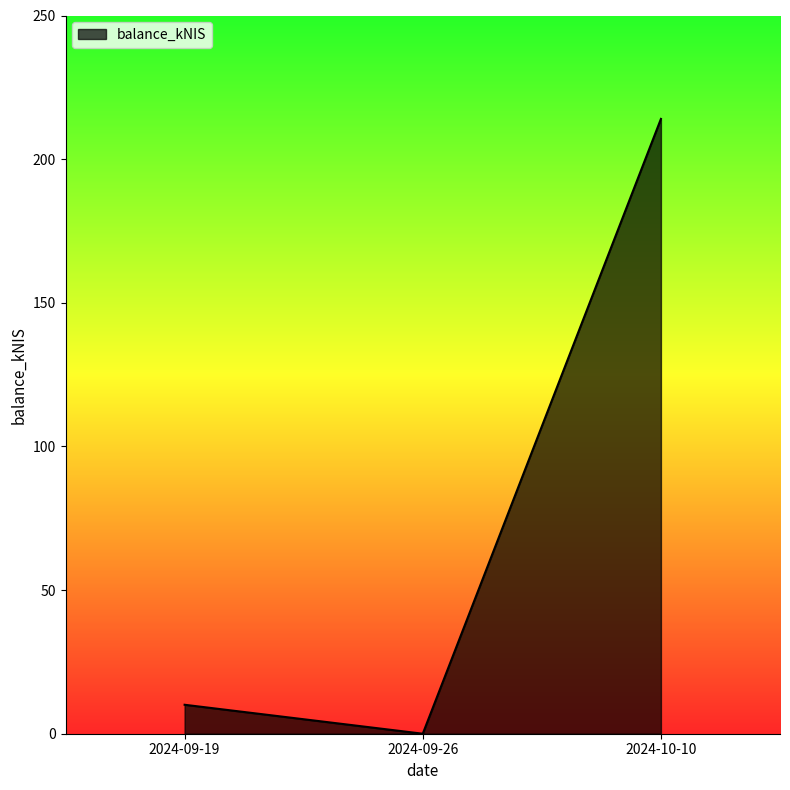

What is the sum of all values?

224.1